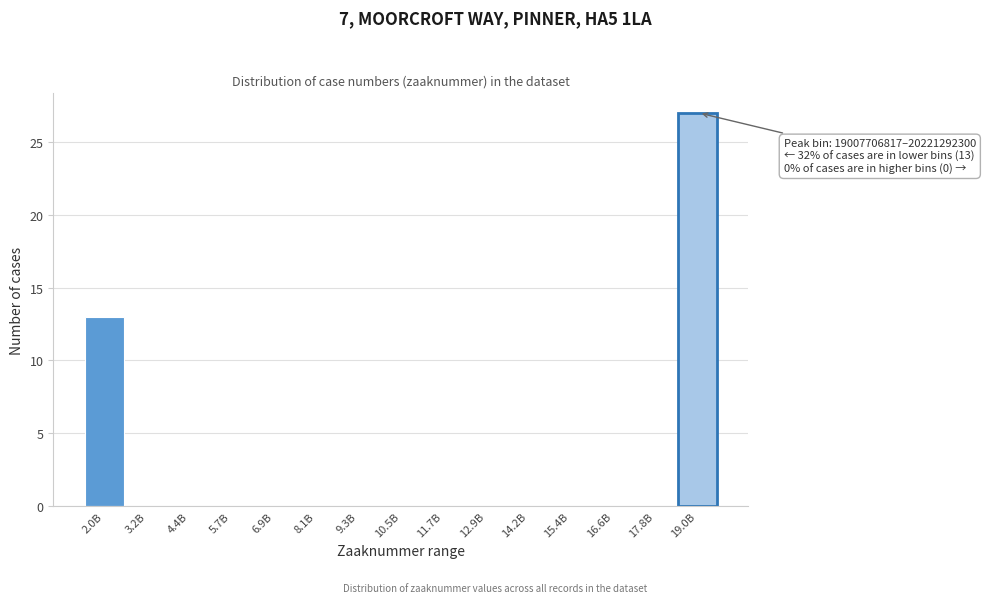

Reading right to left, list all the values displayed in this chart.

19.0B=27	17.8B=0	16.6B=0	15.4B=0	14.2B=0	12.9B=0	11.7B=0	10.5B=0	9.3B=0	8.1B=0	6.9B=0	5.7B=0	4.4B=0	3.2B=0	2.0B=13